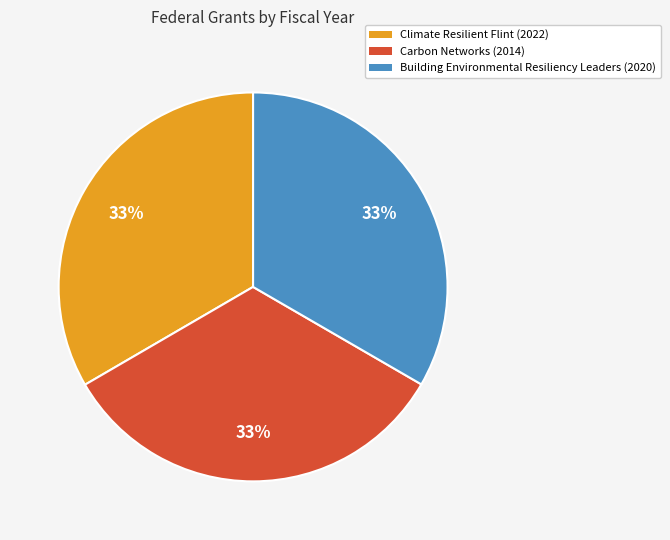

Does Carbon Networks account for over 50% of the chart?

No